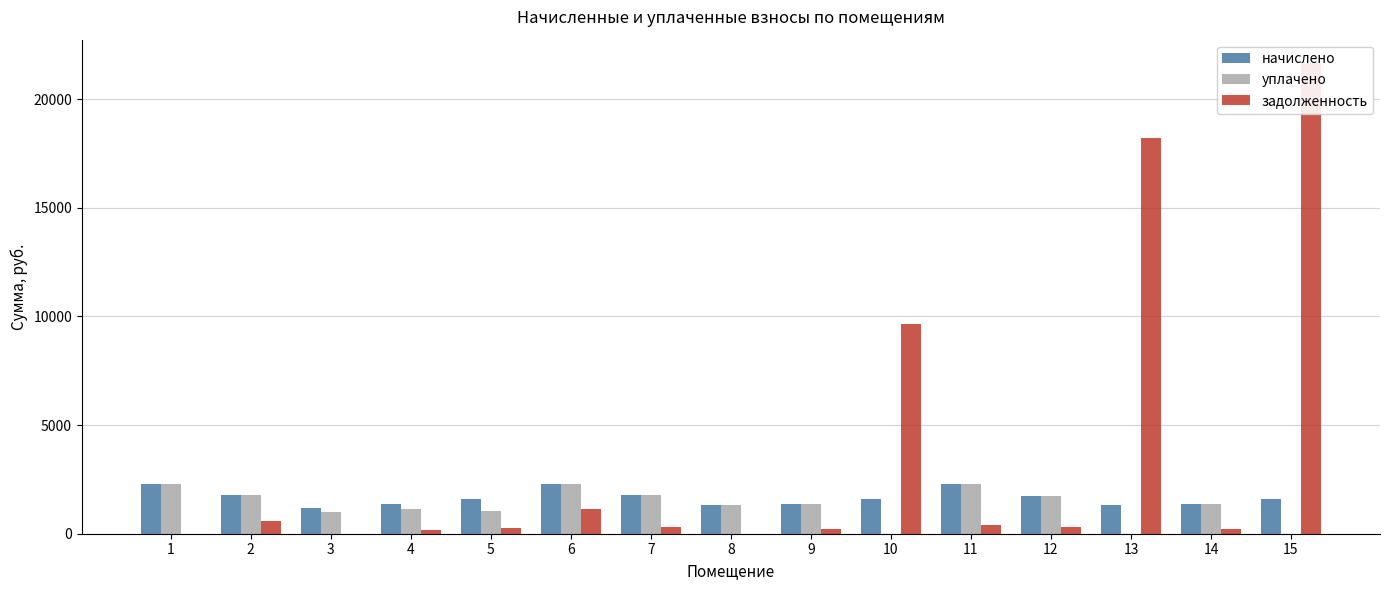

Reading left to right, extract all data points from this chart.

начислено: 2302.3	1764.9	1176.6	1357.9	1599.5	2302.3	1774.4	1329.2	1370.6	1586.8	2296.0	1745.8	1329.2	1364.2	1580.5
уплачено: 2302.6	1764.9	980.0	1149.9	1062.7	2301.8	1774.4	1340.8	1370.6	0.0	2296.0	1745.8	0.0	1368.0	0.0
задолженность: 0.0	589.2	0.0	157.0	266.8	1152.2	295.7	0.0	228.4	9661.3	382.7	291.0	18209.7	199.3	21651.2